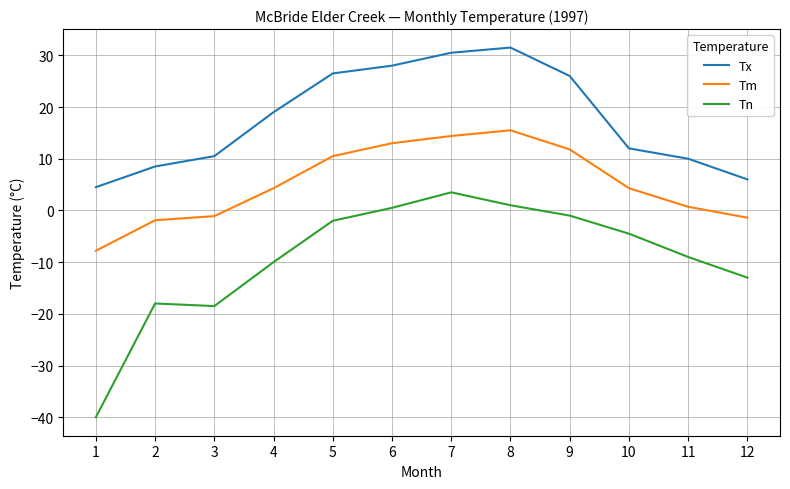

What is the minimum value for Tm?

-7.8